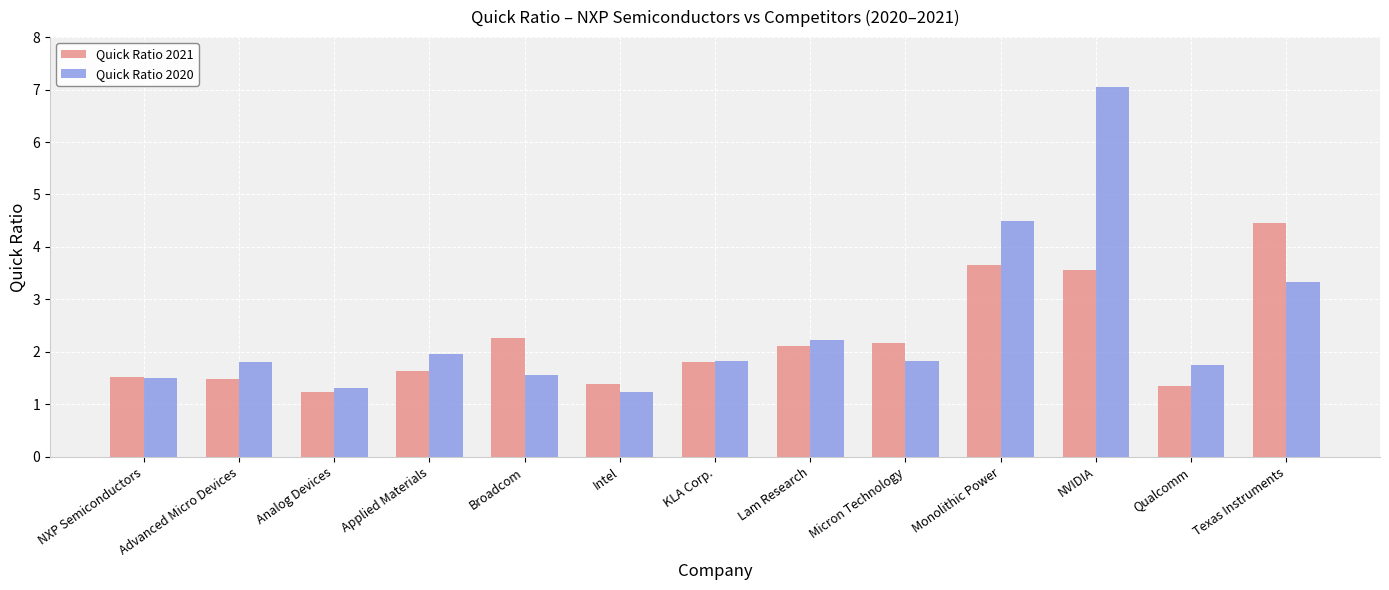

List the series in order of their peak value, lowest first.

Quick Ratio 2021, Quick Ratio 2020